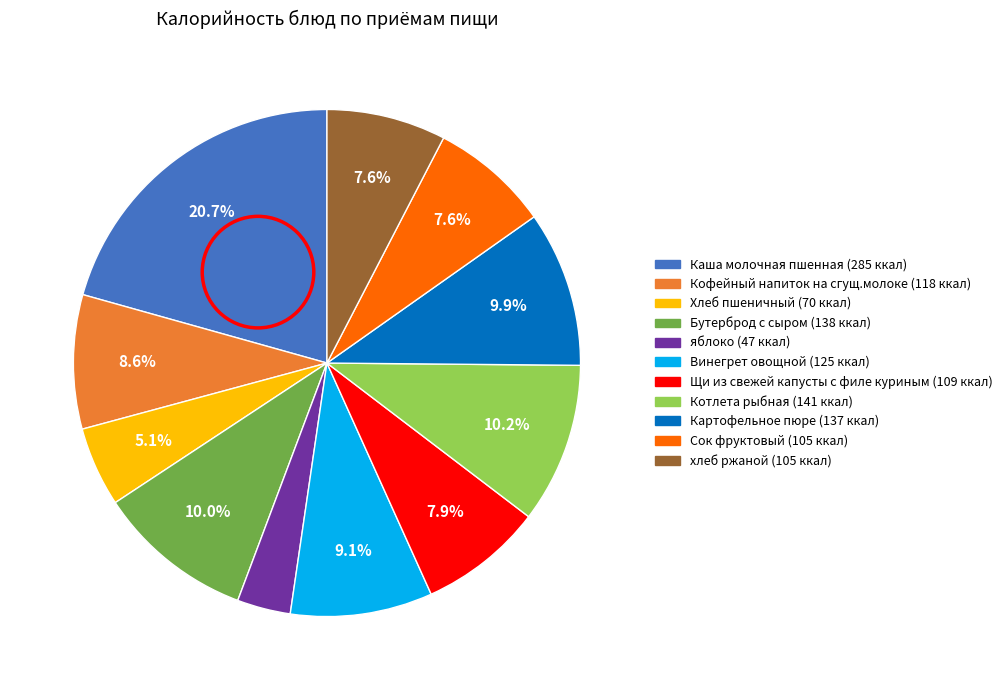

What is the smallest slice in the pie chart?

яблоко